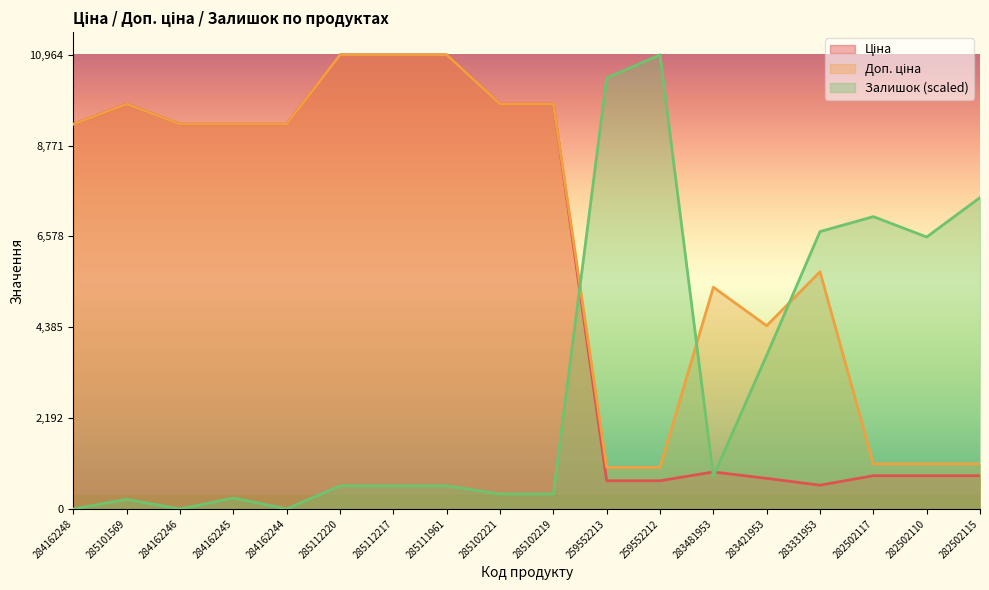

What is the label of the 7th point from the right?

259552212